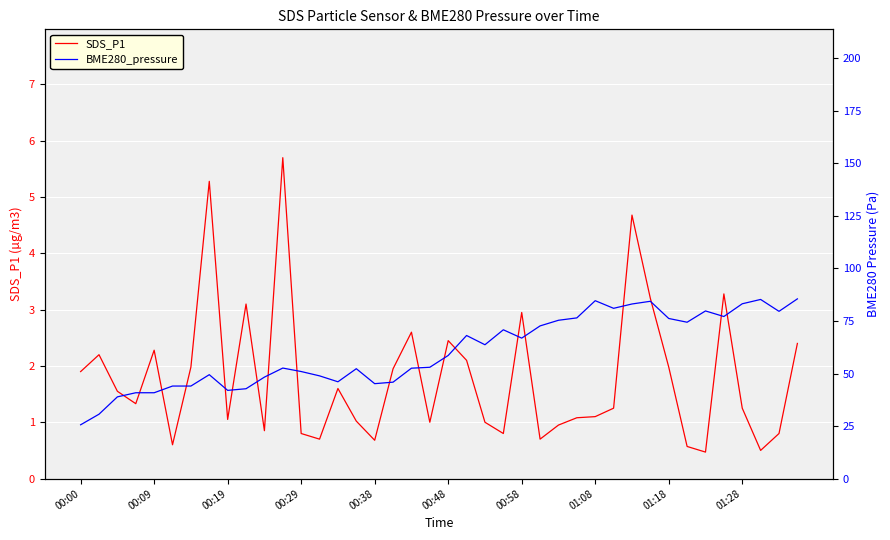

What is the maximum value for SDS_P1?

5.7